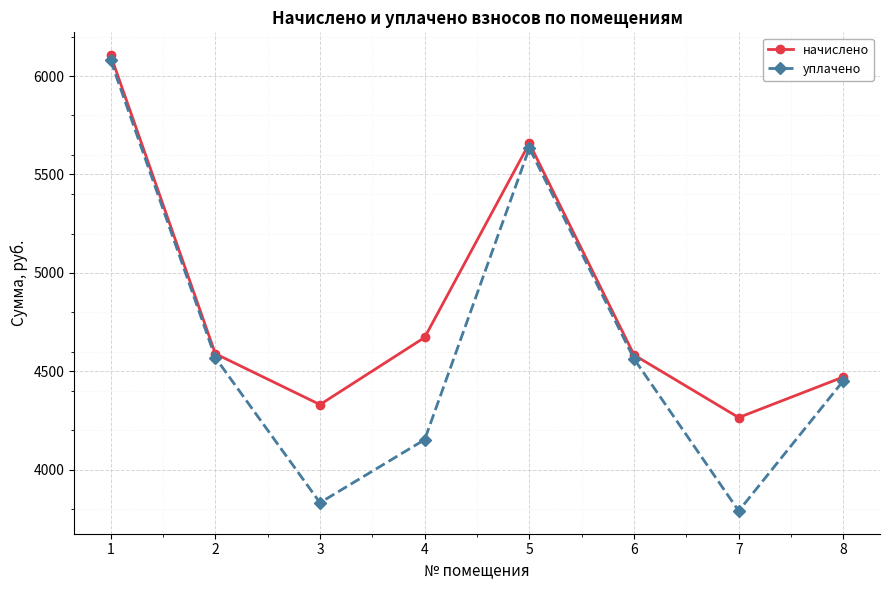

What value does the начислено series have at 1?

6106.1